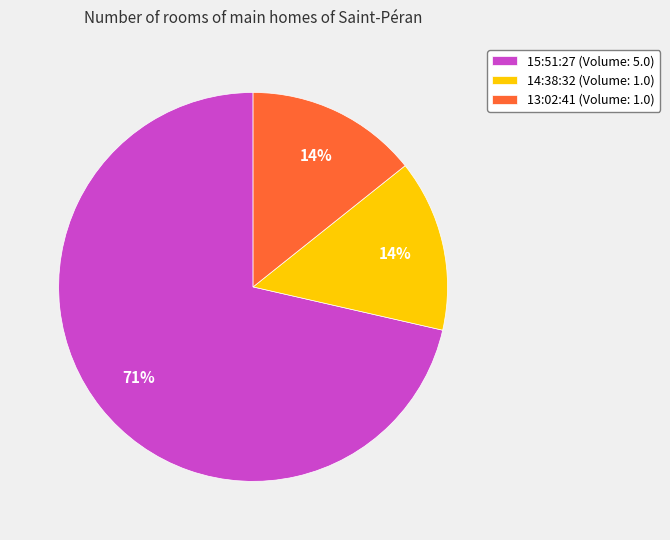

Which has a higher value, 15:51:27 or 13:02:41?

15:51:27